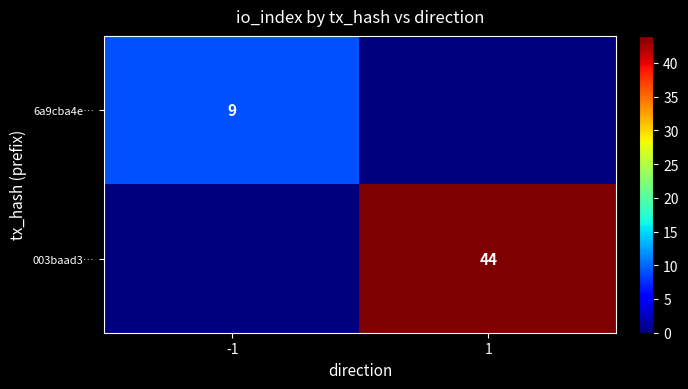

The 003baad3… series shows 77 at 1. True or false?

False